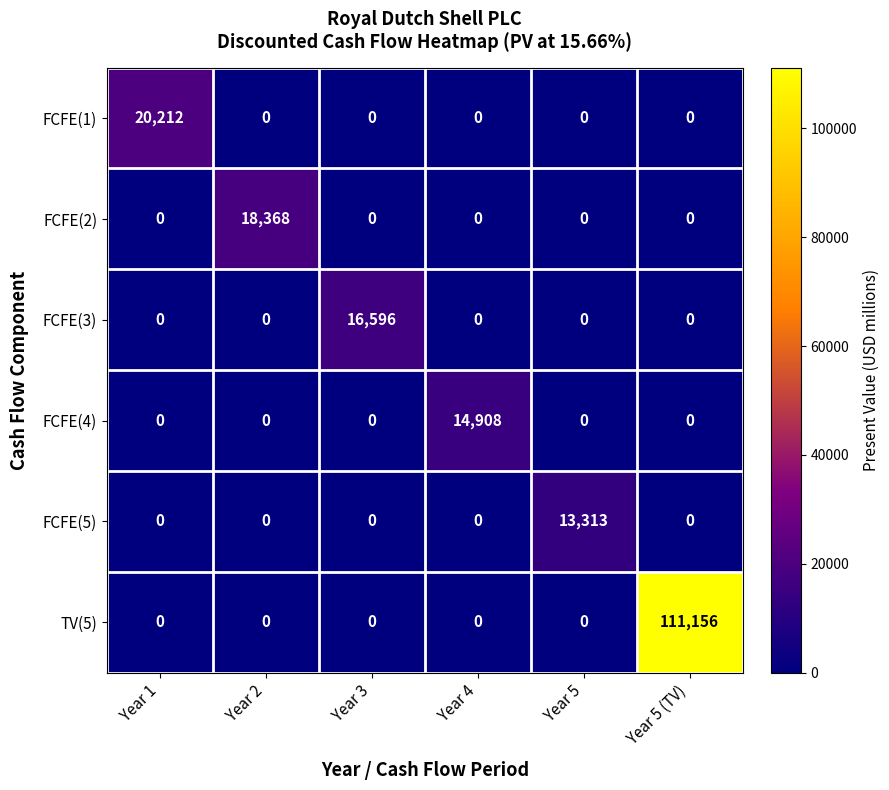

The value of FCFE(2) at Year 5 is -7578. True or false?

False